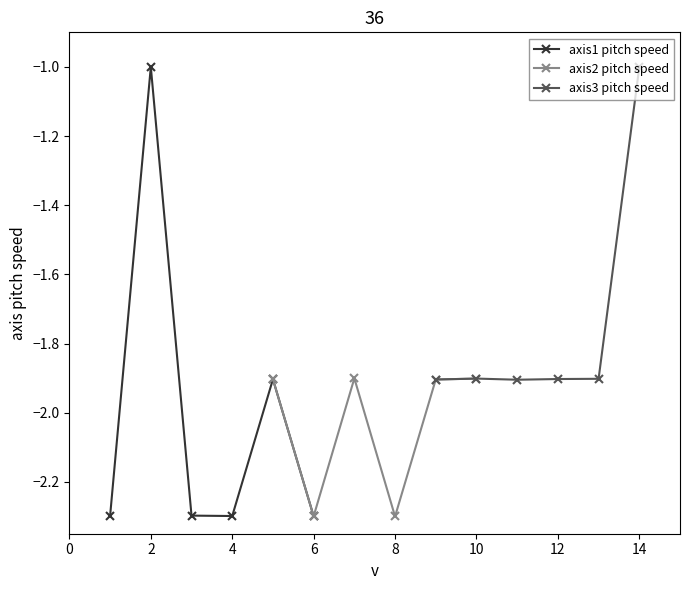

What is the greatest value displayed?

-1.0